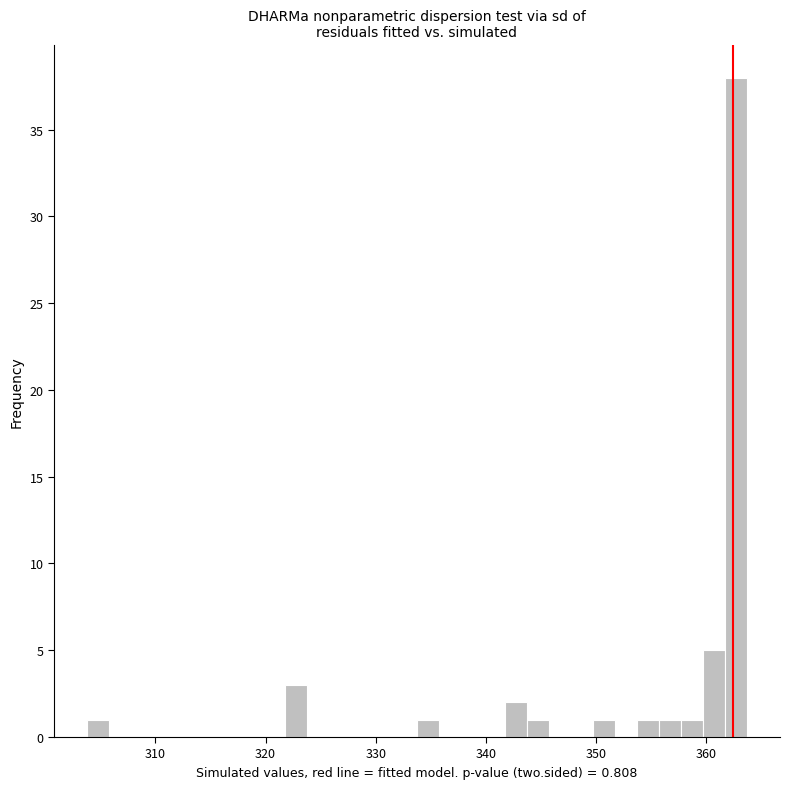

Read against the x-axis, roughly where is the centre of the tallest bar?

363